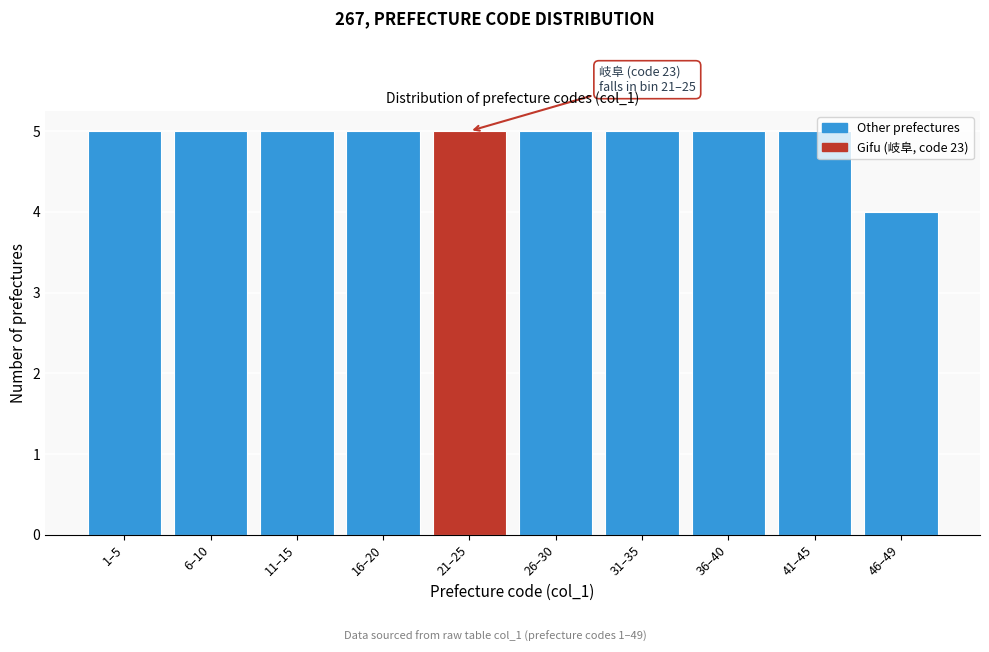

Reading left to right, extract all data points from this chart.

1–5=5	6–10=5	11–15=5	16–20=5	21–25=5	26–30=5	31–35=5	36–40=5	41–45=5	46–49=4